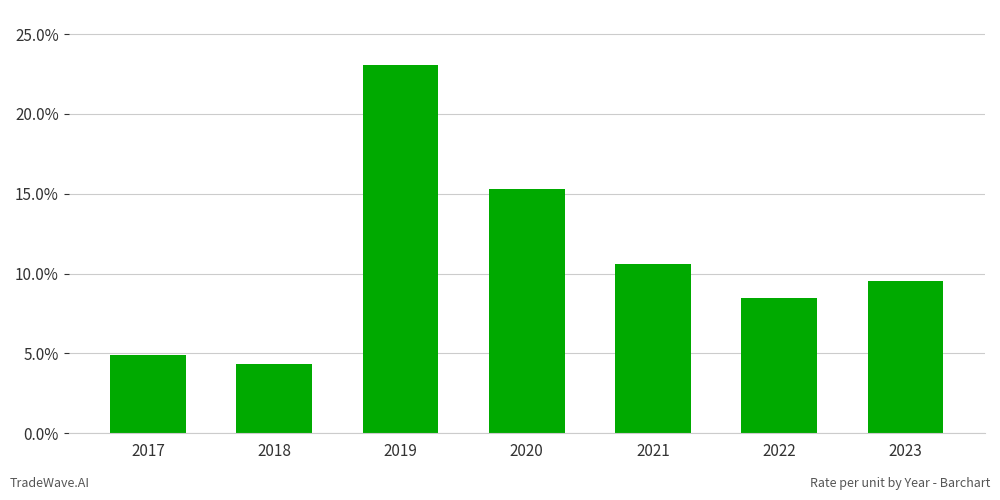

How many data points are less than 9?

3